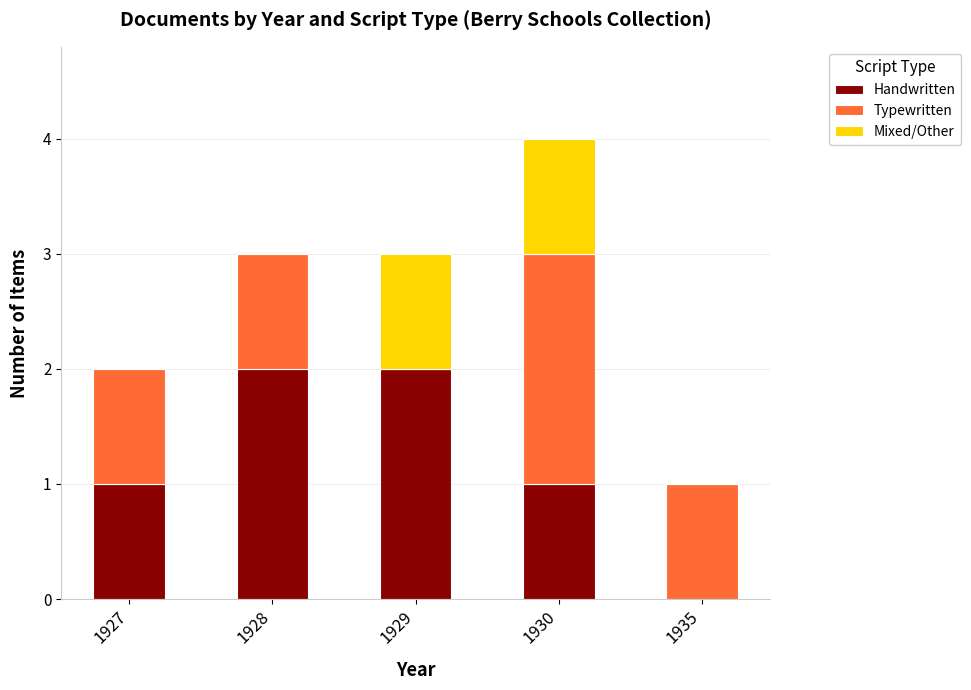

How many data points does each series have?

5